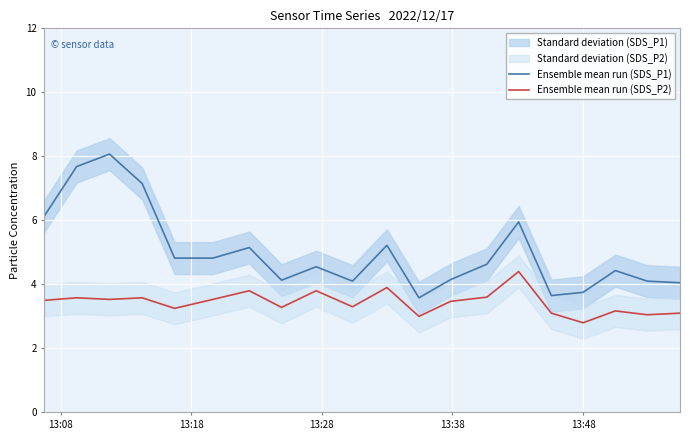

What is the maximum value for Ensemble mean run (SDS_P1)?

8.1